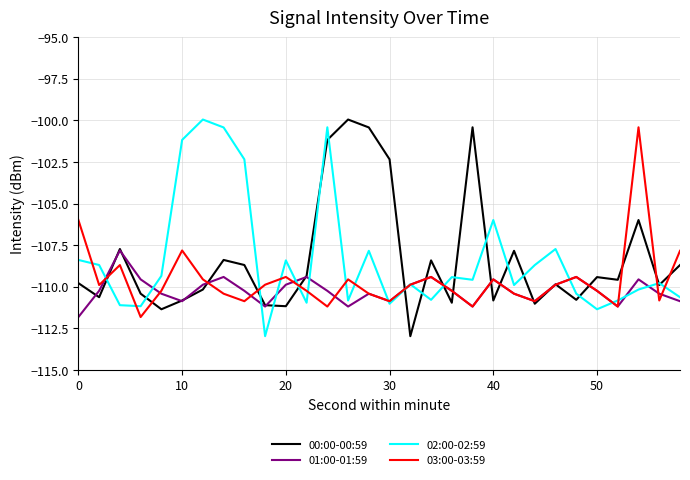

What is the maximum value shown in the chart?

-99.9